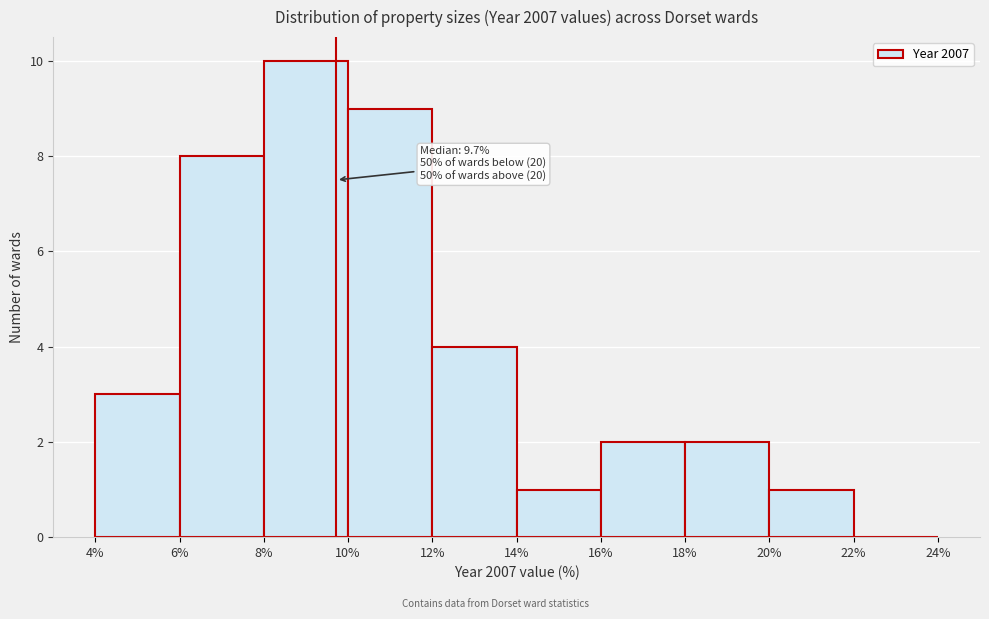

Which range on the x-axis has the tallest bar?

8% to 10%